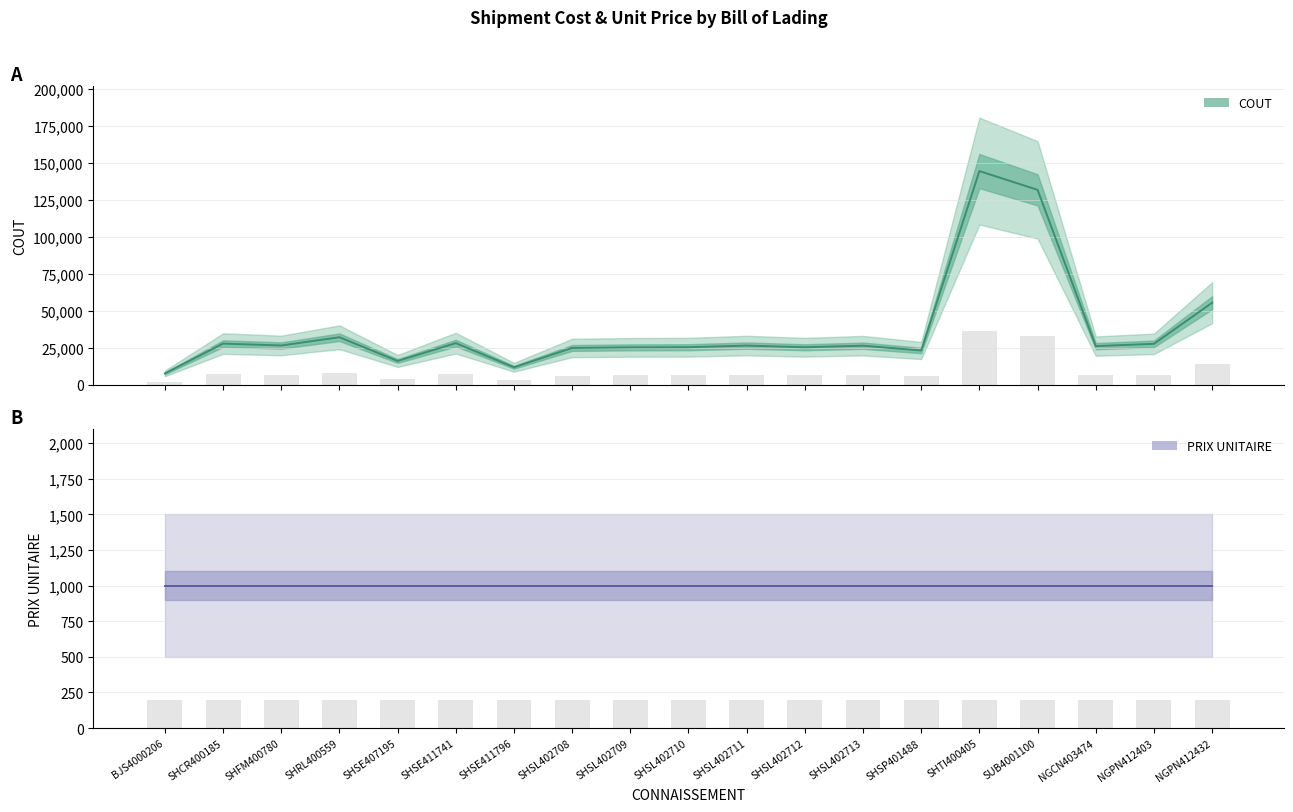

The value at NGPN412403 is 27700. True or false?

True